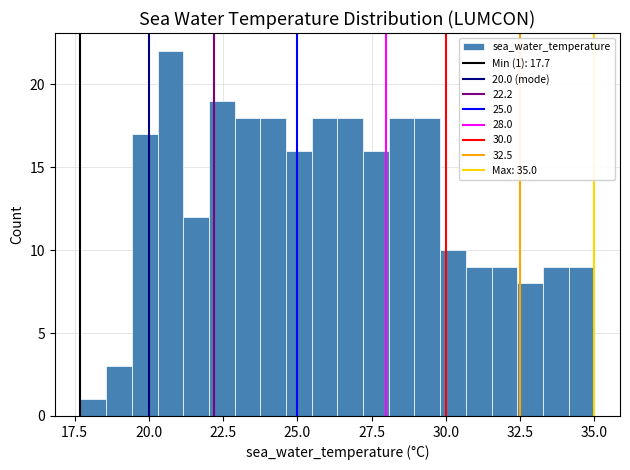

Around what value on the x-axis is the tallest bar? Give the approximate position of its centre, as read against the axis.

20.5